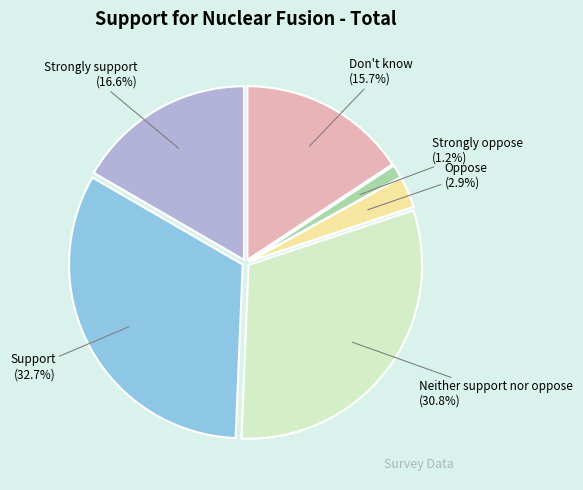

Do Support and Don't know together represent more than half of the pie?

No